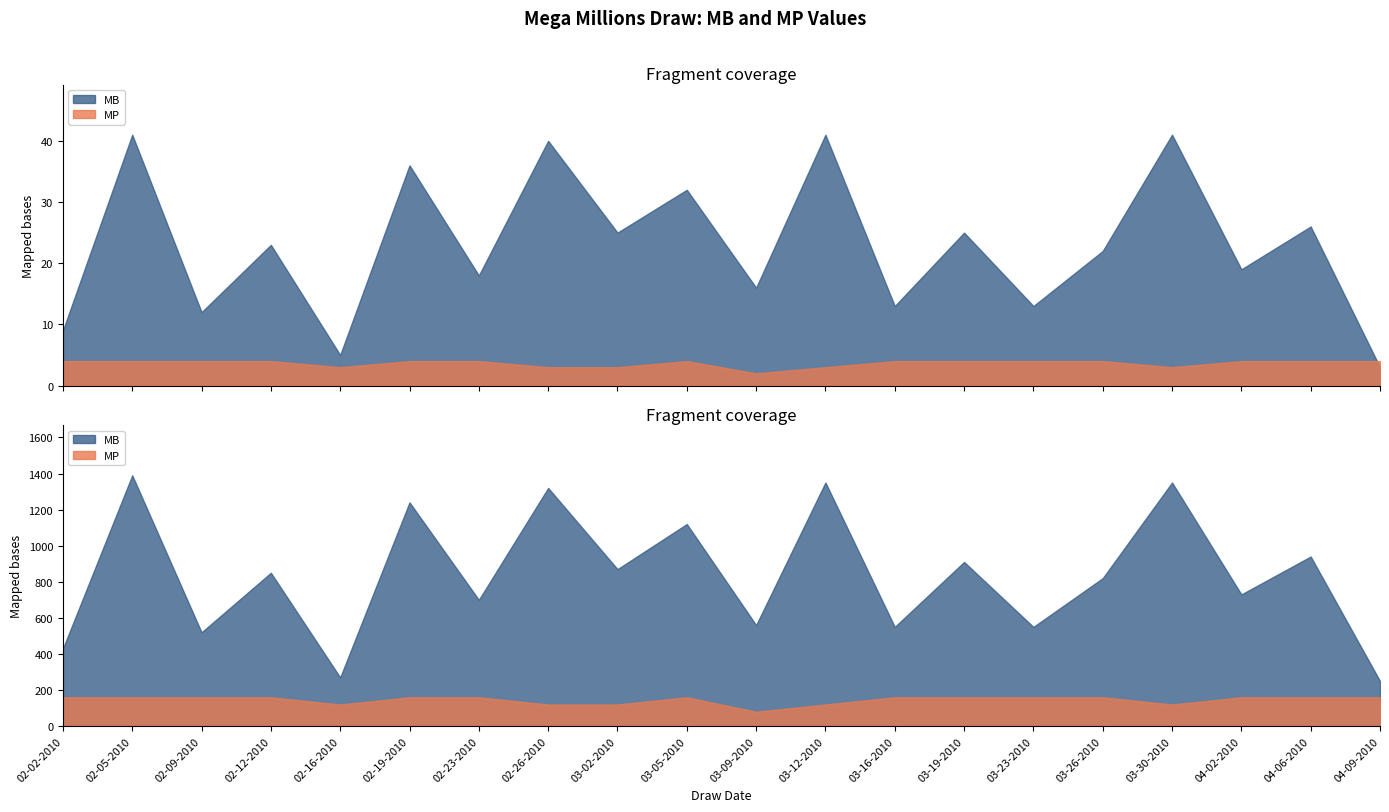

At which label does MB first exceed 23?

02-05-2010